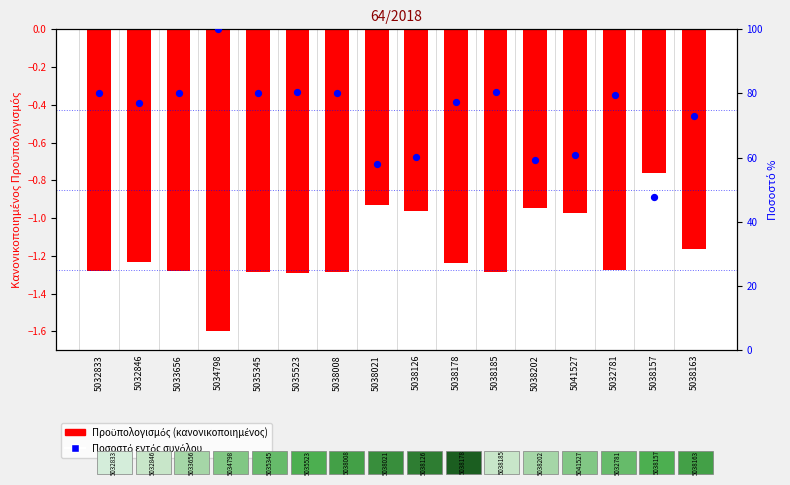

What is the total value across all series at 5041527?

59.8